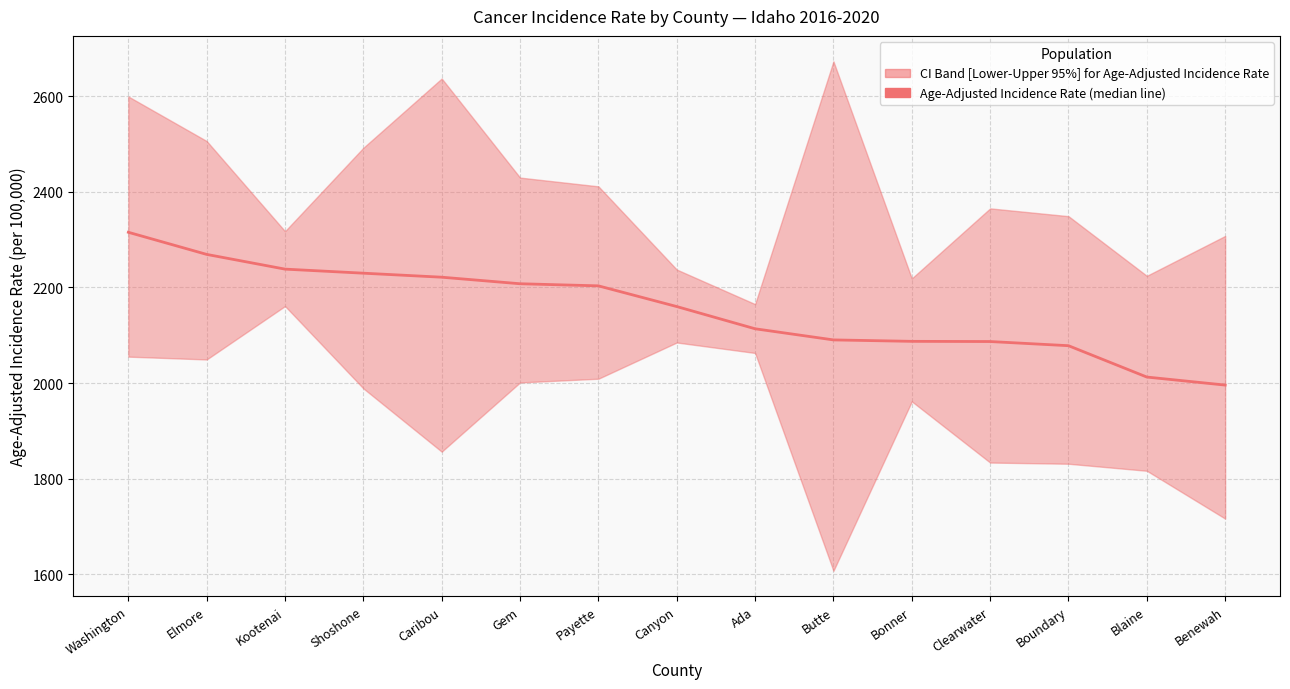

What position from the left is Benewah?

15